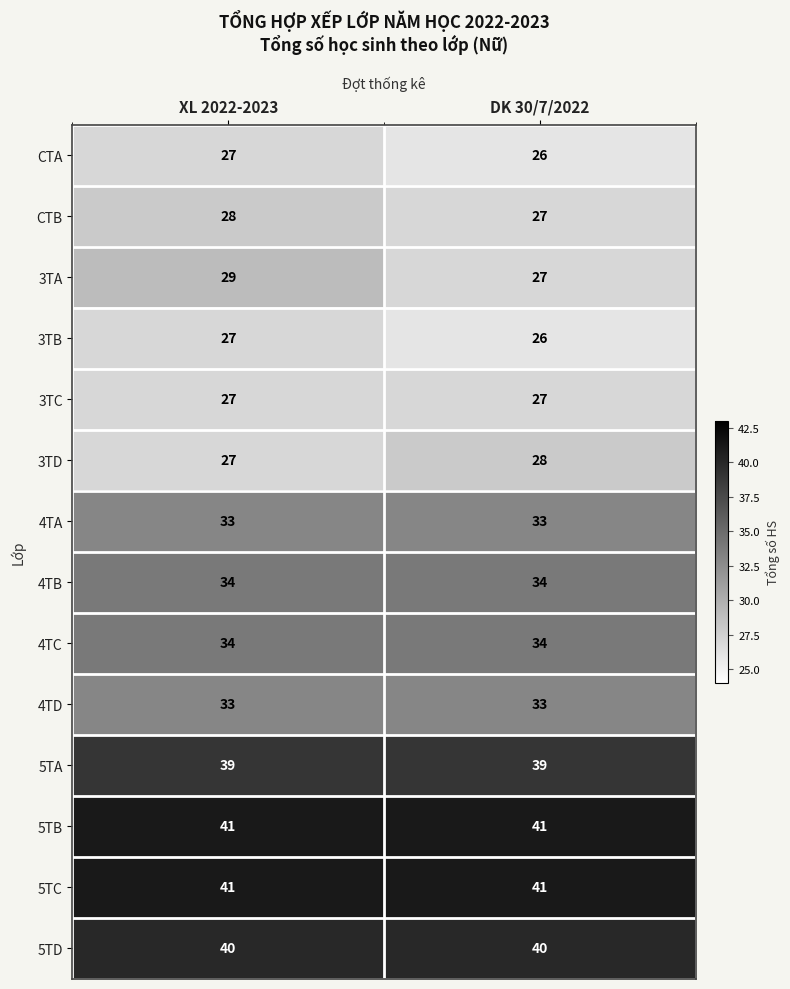

Reading left to right, list all the values displayed in this chart.

CTA: XL 2022-2023=27	DK 30/7/2022=26
CTB: XL 2022-2023=28	DK 30/7/2022=27
3TA: XL 2022-2023=29	DK 30/7/2022=27
3TB: XL 2022-2023=27	DK 30/7/2022=26
3TC: XL 2022-2023=27	DK 30/7/2022=27
3TD: XL 2022-2023=27	DK 30/7/2022=28
4TA: XL 2022-2023=33	DK 30/7/2022=33
4TB: XL 2022-2023=34	DK 30/7/2022=34
4TC: XL 2022-2023=34	DK 30/7/2022=34
4TD: XL 2022-2023=33	DK 30/7/2022=33
5TA: XL 2022-2023=39	DK 30/7/2022=39
5TB: XL 2022-2023=41	DK 30/7/2022=41
5TC: XL 2022-2023=41	DK 30/7/2022=41
5TD: XL 2022-2023=40	DK 30/7/2022=40